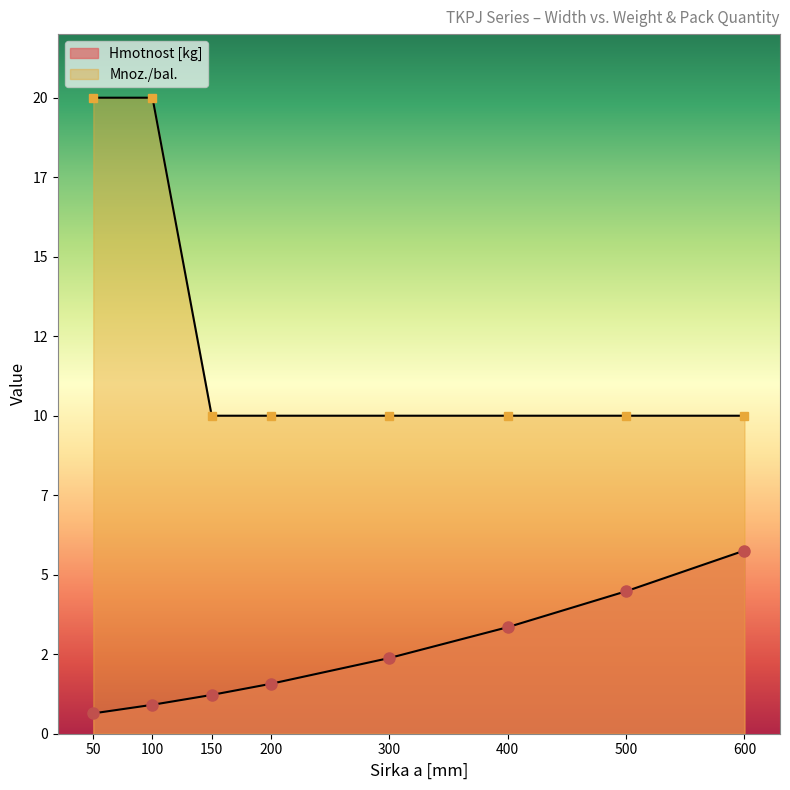

List the series in order of their overall mean, lowest first.

Hmotnost [kg], Mnoz./bal.